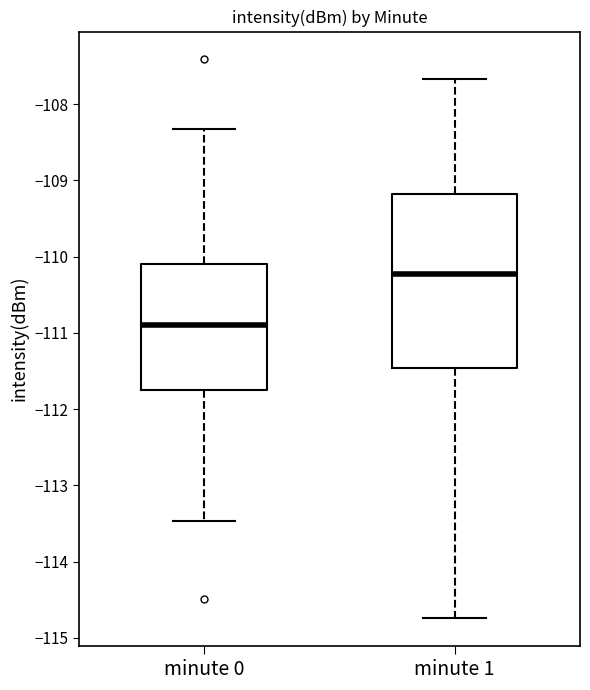

Which box is the tallest, from its lower edge to its upper edge?

minute 1